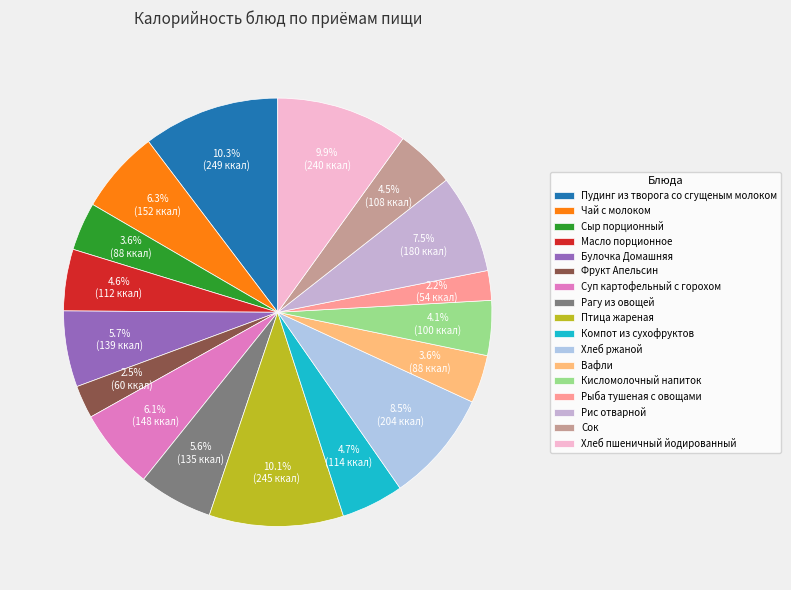

What percentage do Чай с молоком and Фрукт Апельсин together represent?

8.8%